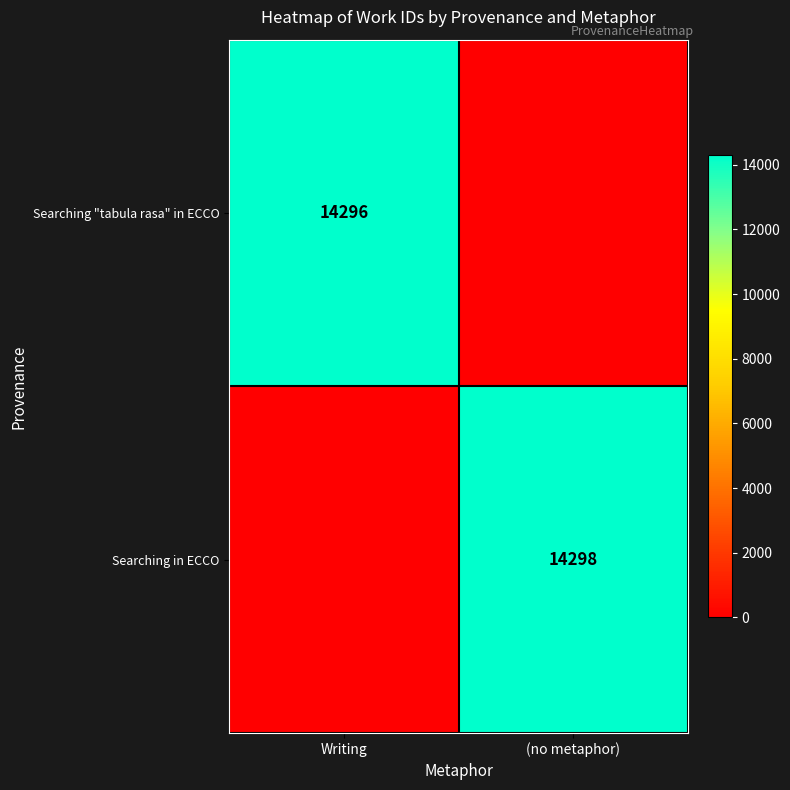

Is the value of Searching in ECCO at (no metaphor) greater than the value of Searching "tabula rasa" in ECCO at Writing?

Yes